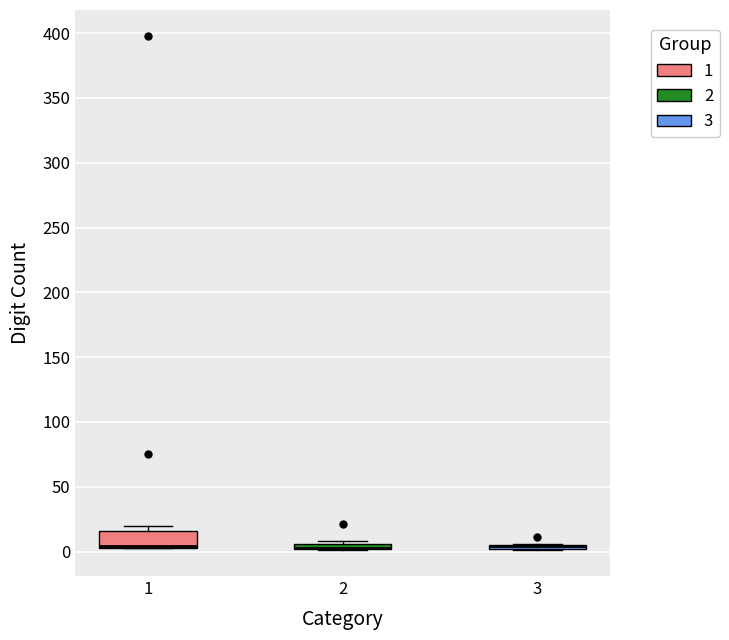

Where is the lower edge of the box at x = 1 on the y-axis? The values are not printed on the chart, so give them approximately, as read against the axis.

5